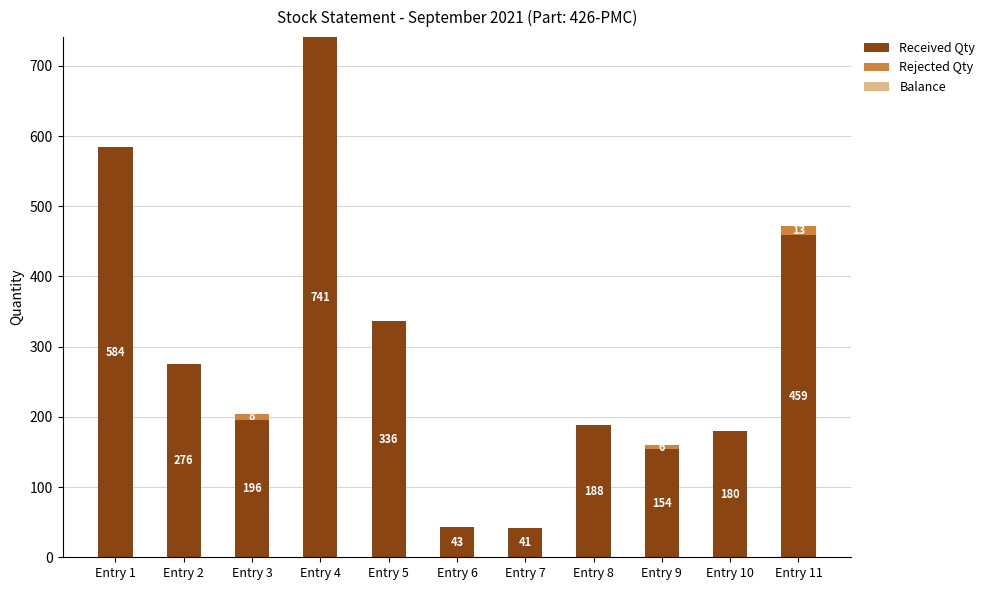

The Received Qty series shows 188 at Entry 8. True or false?

True